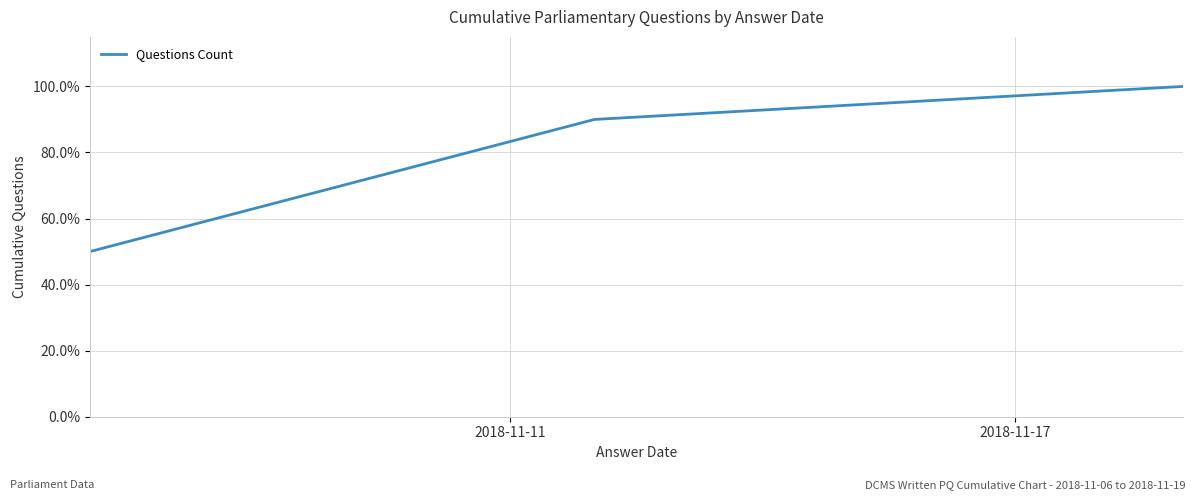

Does the chart have visible grid lines?

Yes